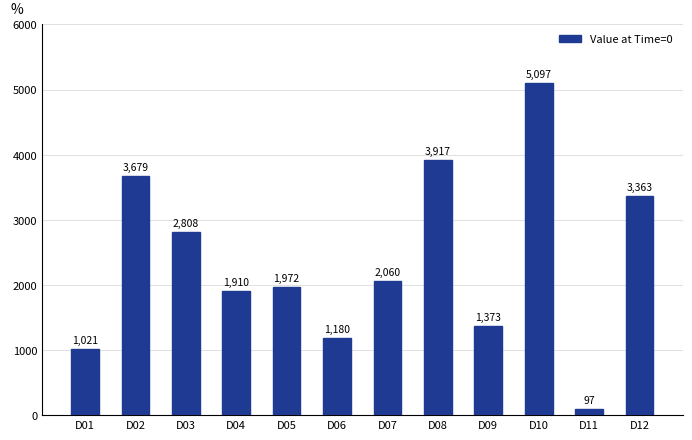

Reading left to right, what are all the values shown in this chart?

D01=1021	D02=3679	D03=2808	D04=1910	D05=1972	D06=1180	D07=2060	D08=3917	D09=1373	D10=5097	D11=97	D12=3363